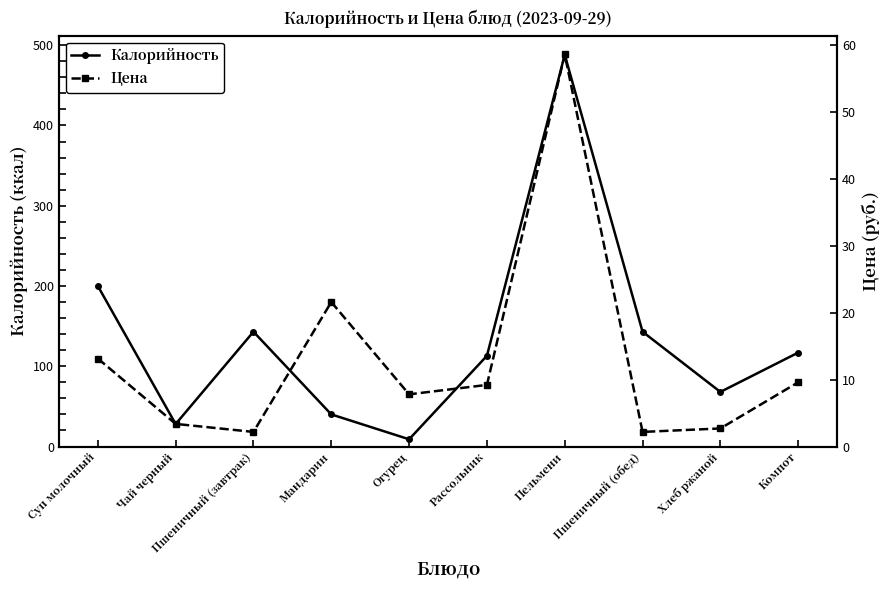

Reading left to right, transcribe all the data shown in this chart.

Калорийность: Суп молочный=200.0	Чай черный=28.0	Пшеничный (завтрак)=143.0	Мандарин=40.0	Огурец=9.0	Рассольник=113.0	Пельмени=488.0	Пшеничный (обед)=143.0	Хлеб ржаной=68.0	Компот=117.0
Цена: Суп молочный=13.2	Чай черный=3.4	Пшеничный (завтрак)=2.2	Мандарин=21.6	Огурец=7.8	Рассольник=9.2	Пельмени=58.6	Пшеничный (обед)=2.2	Хлеб ржаной=2.7	Компот=9.6